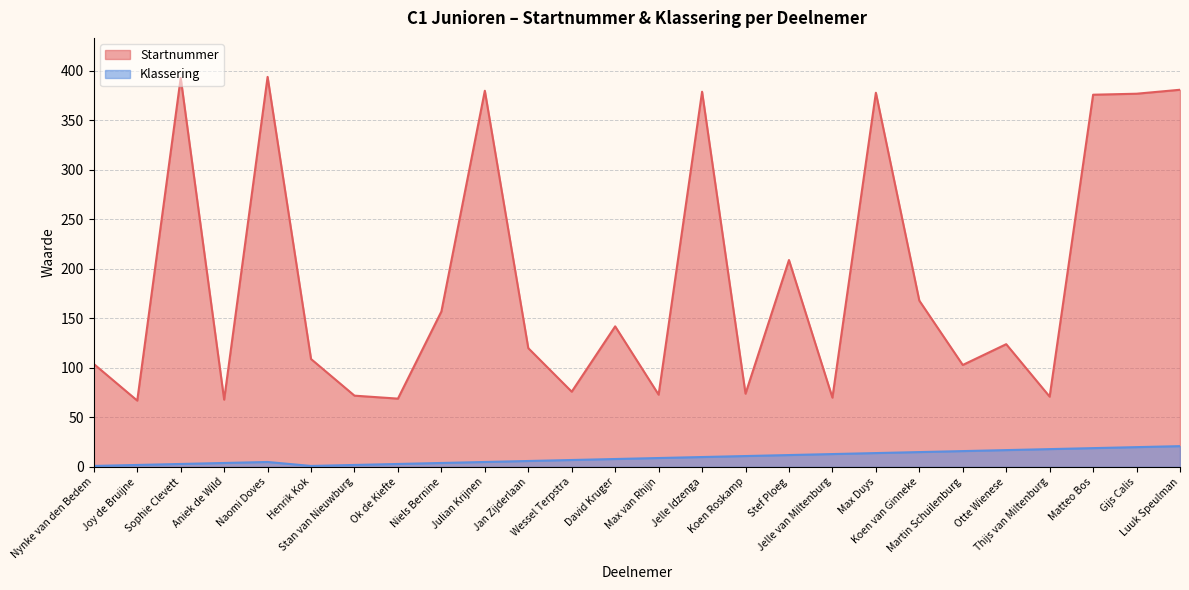

How many categories are shown in the chart?

26